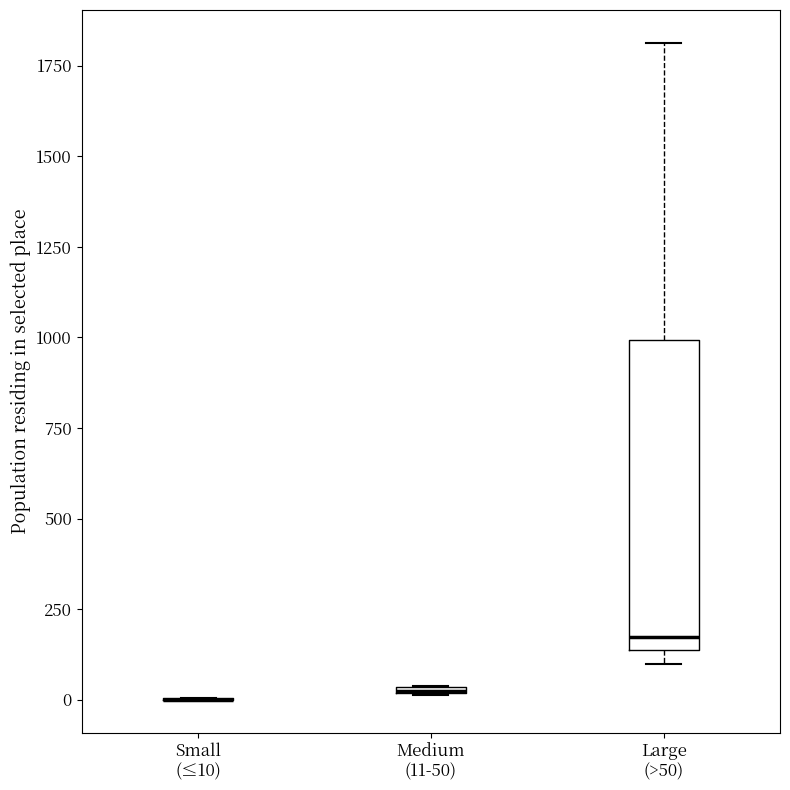

Comparing the boxes themselves (not the whiskers), which one is the tallest?

Large (>50)